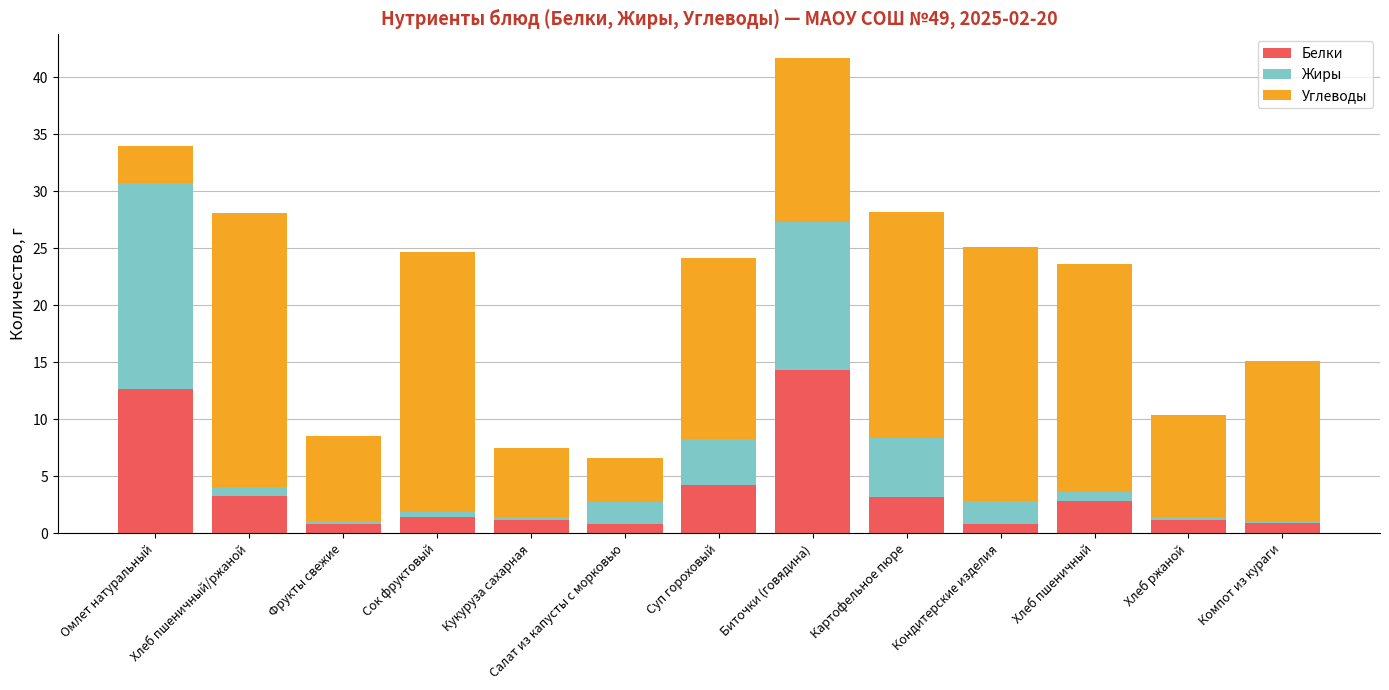

The value of Белки at Омлет натуральный is 20.0. True or false?

False